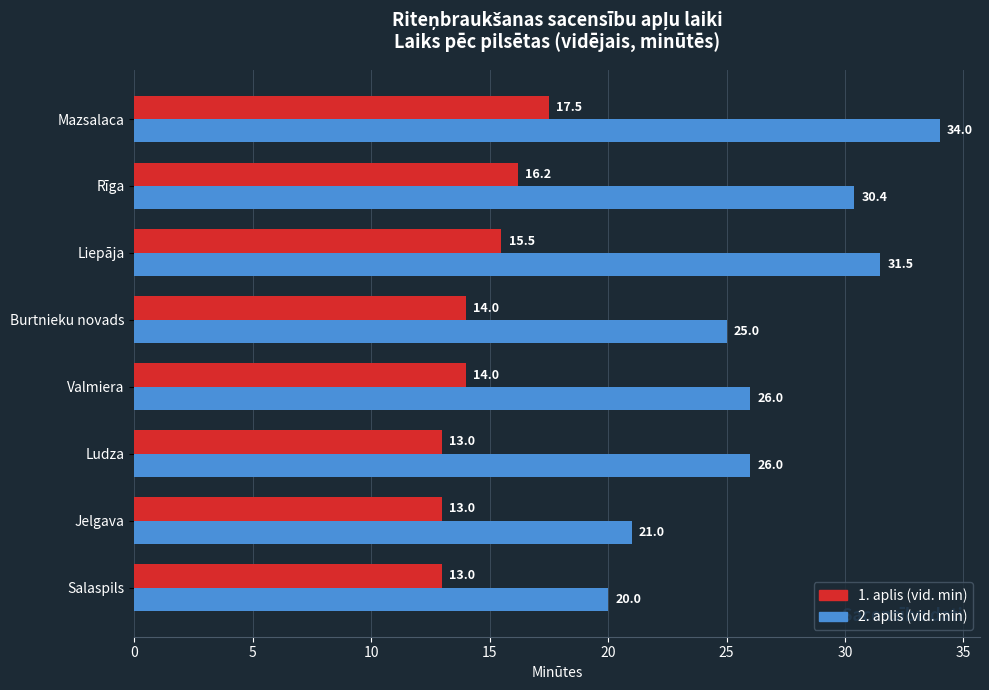

What is the average value of the 1. aplis (vid. min) series?

14.5